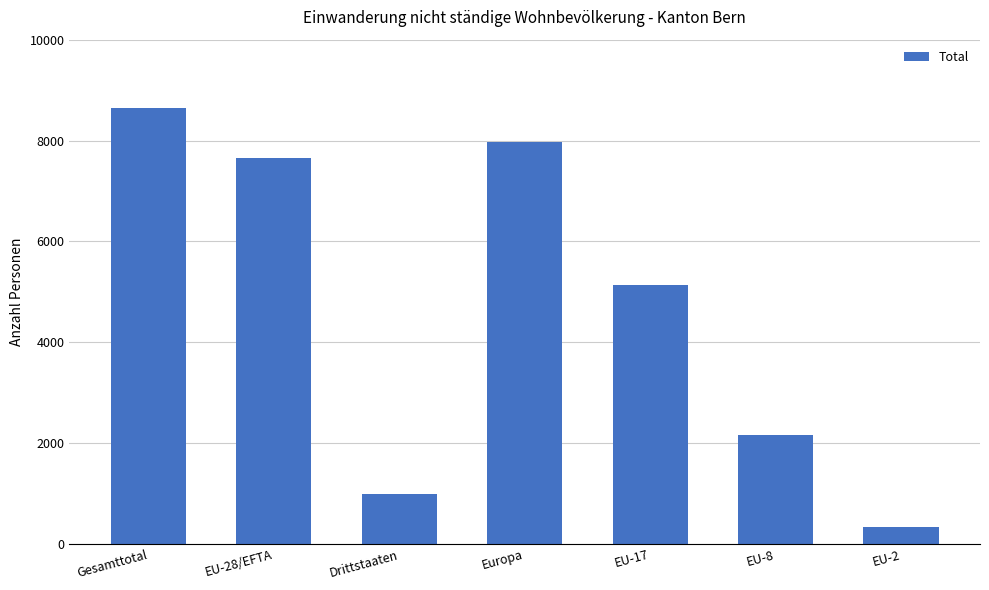

True or false: the data shows 13582 at Gesamttotal.

False